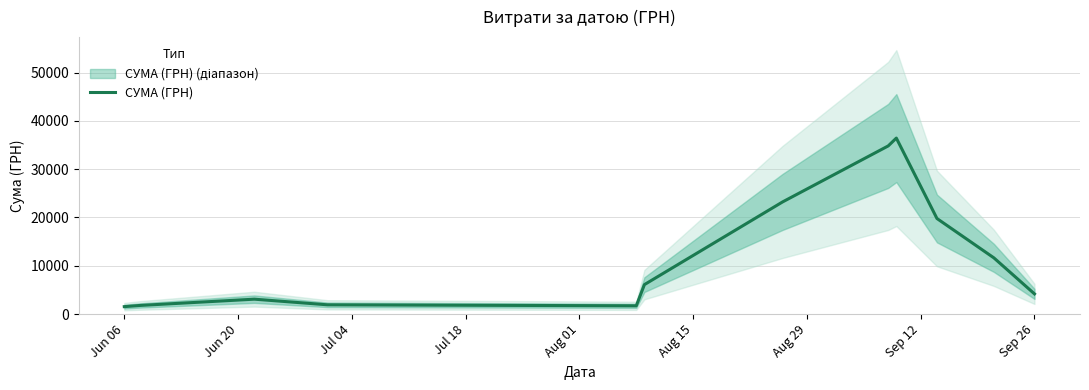

What is the lowest value of the СУМА (ГРН) series?

1534.3